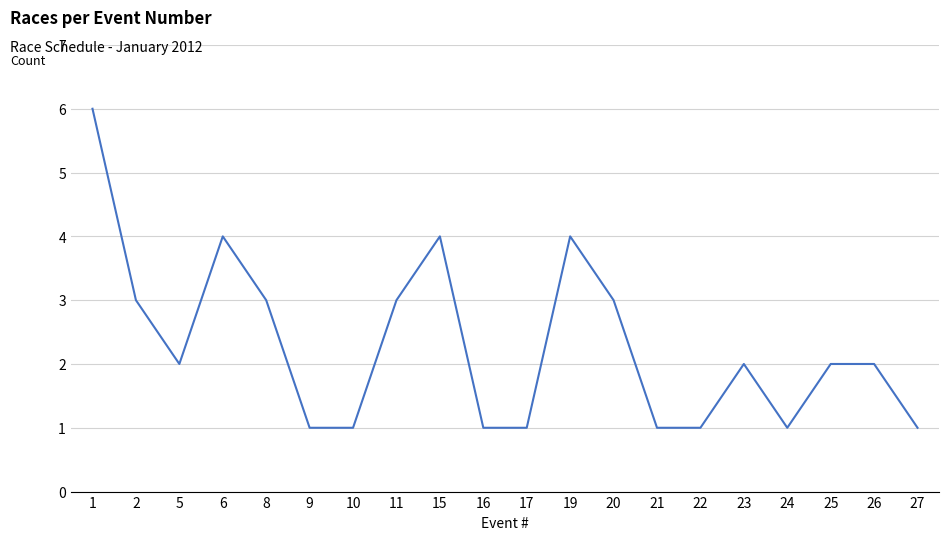

Is it true that the value at 5 is 4?

False